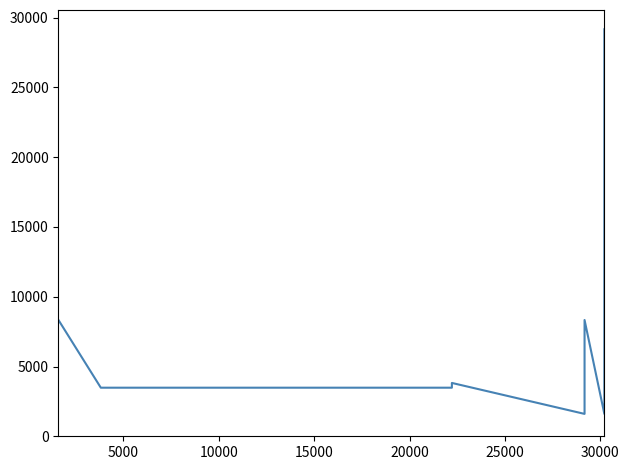

How many data points are less than 3823?

5